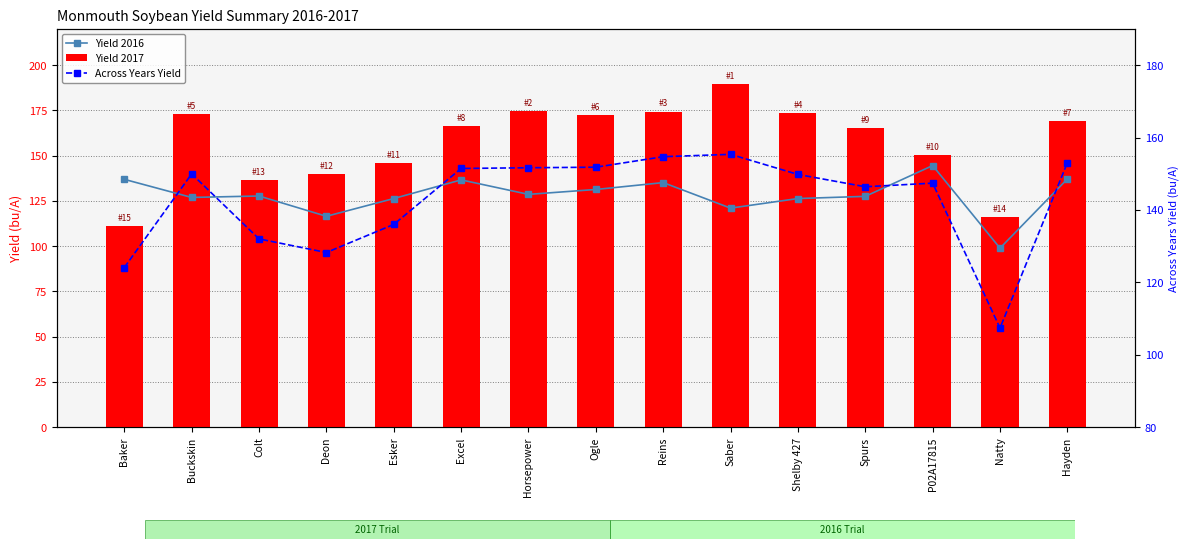

Which series changed the most between Buckskin and Ogle?

Yield 2016